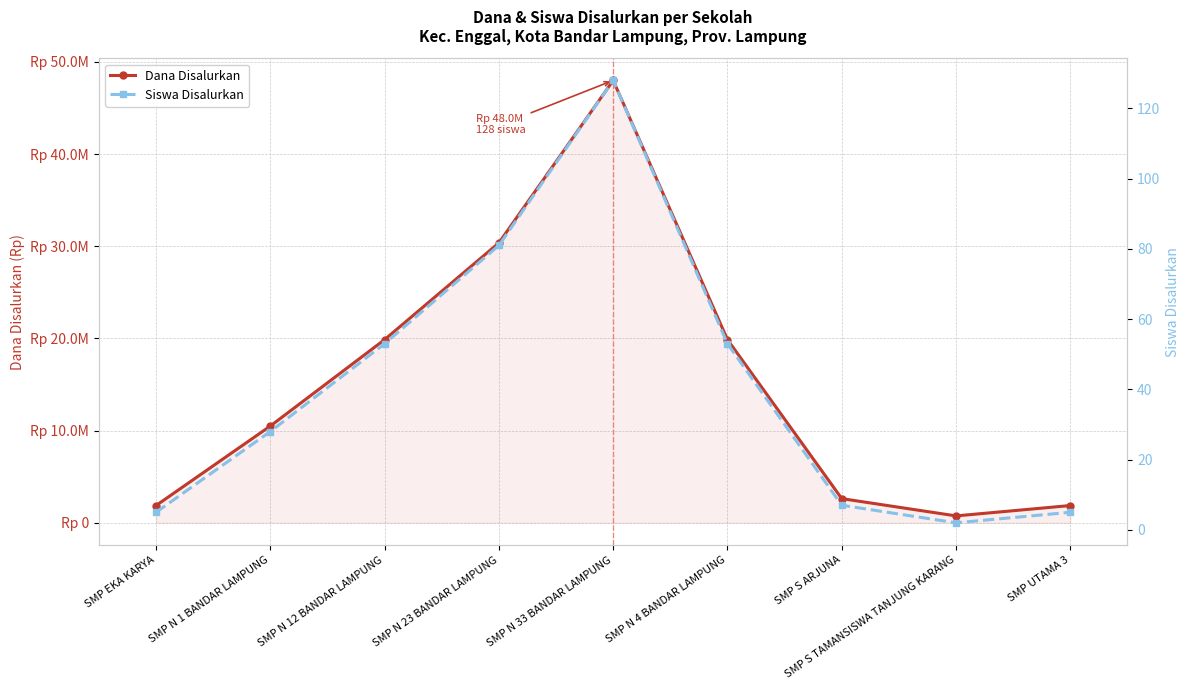

List the series in order of their overall mean, highest first.

Dana Disalurkan, Siswa Disalurkan